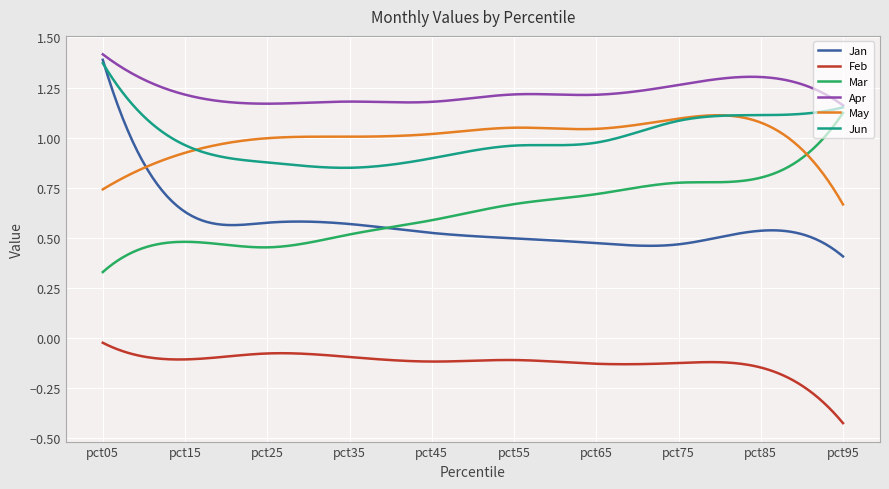

True or false: Jun and Feb cross at least once.

False